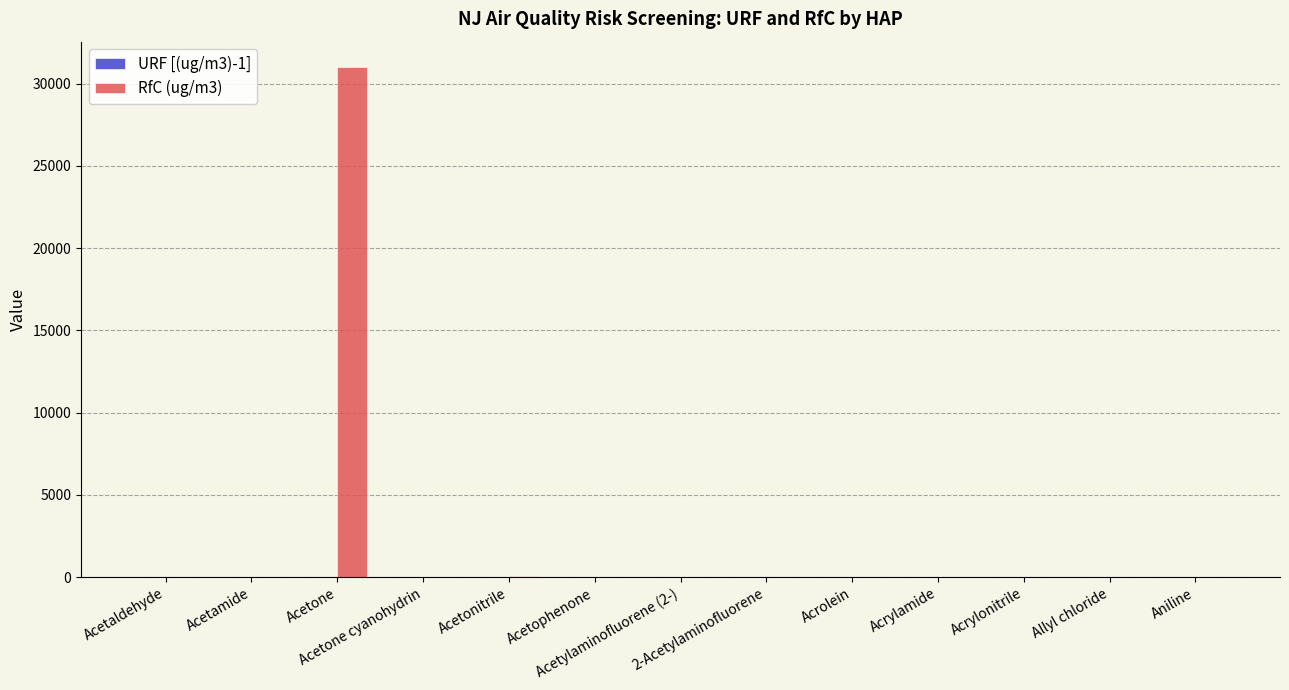

Are the bars horizontal?

No